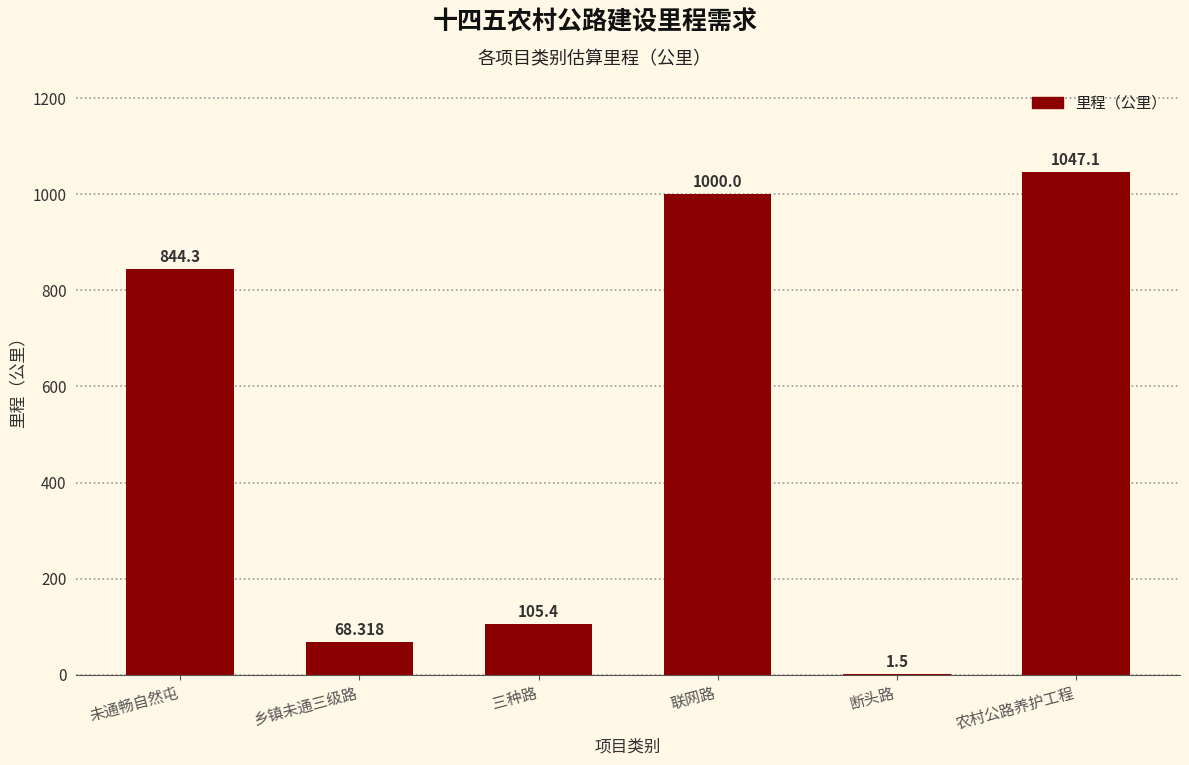

Which category has the highest value across all series?

农村公路养护工程